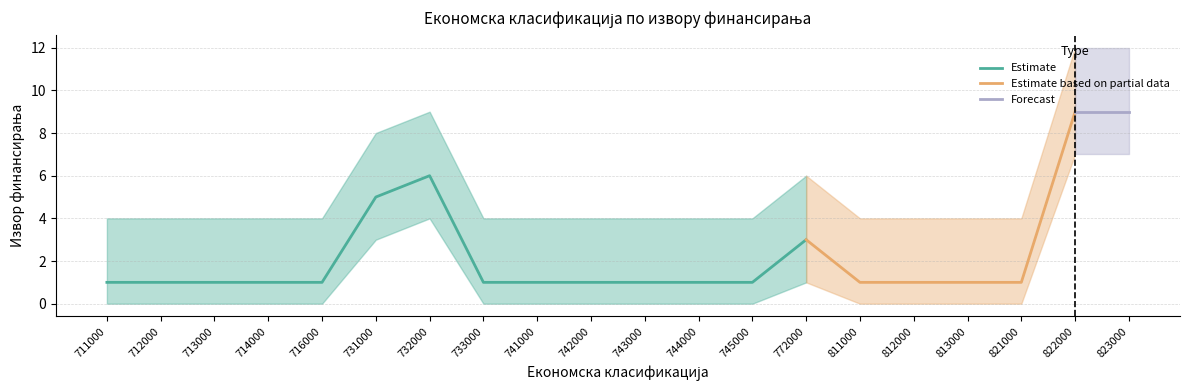

What is the ratio of the value at 713000 to the value at 821000?

1.0